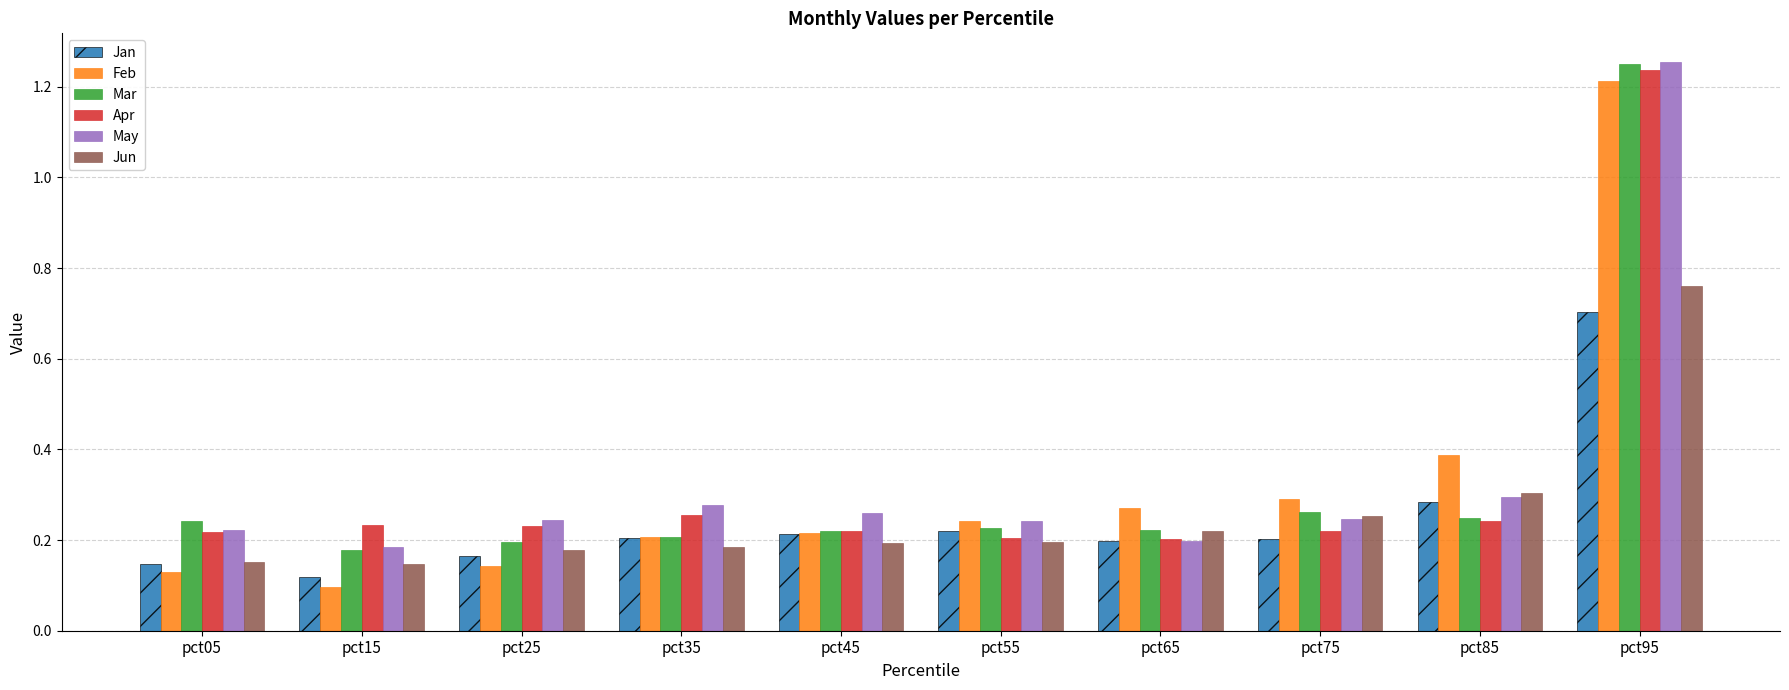

Are the bars grouped side by side (vs. stacked)?

Yes